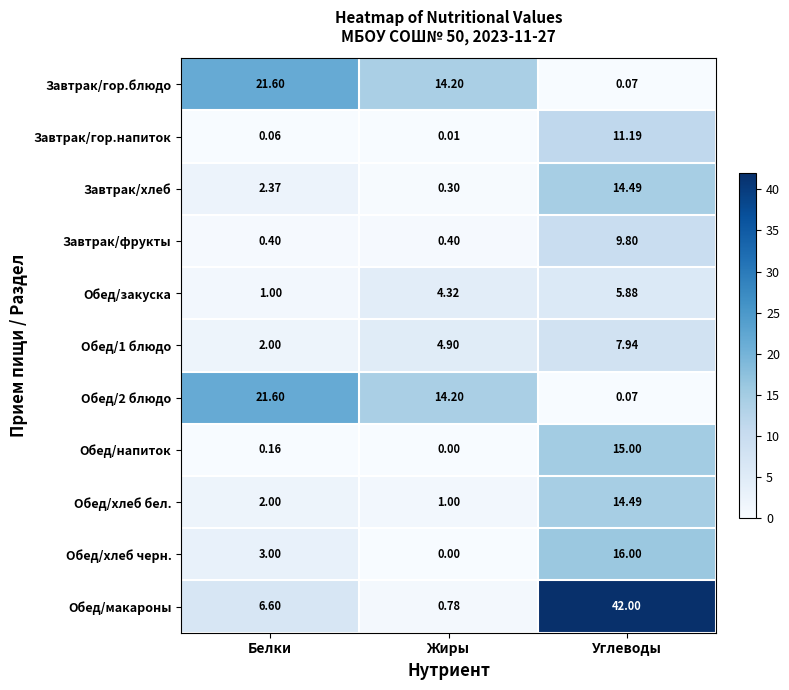

Which category has the highest value in the Обед/закуска series?

Углеводы